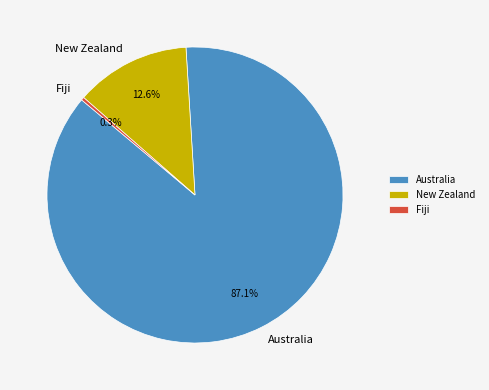

Approximately how many times larger is the value at Australia compared to New Zealand?

6.9